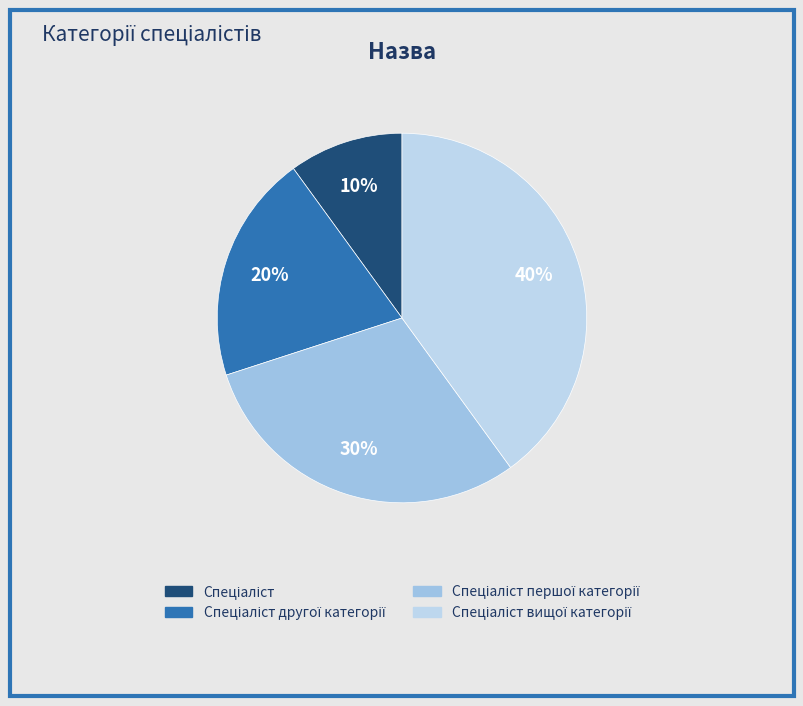

How many slices are in this pie chart?

4